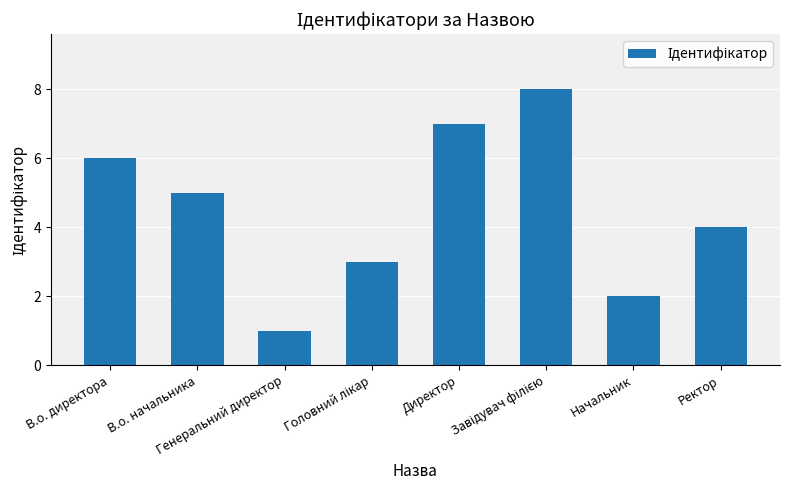

What is the maximum value shown in the chart?

8